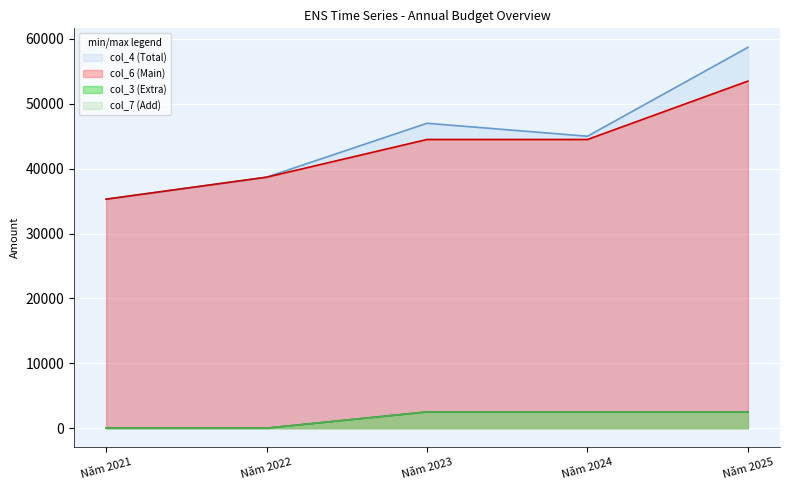

At which category does the chart reach its peak across all series?

Năm 2025